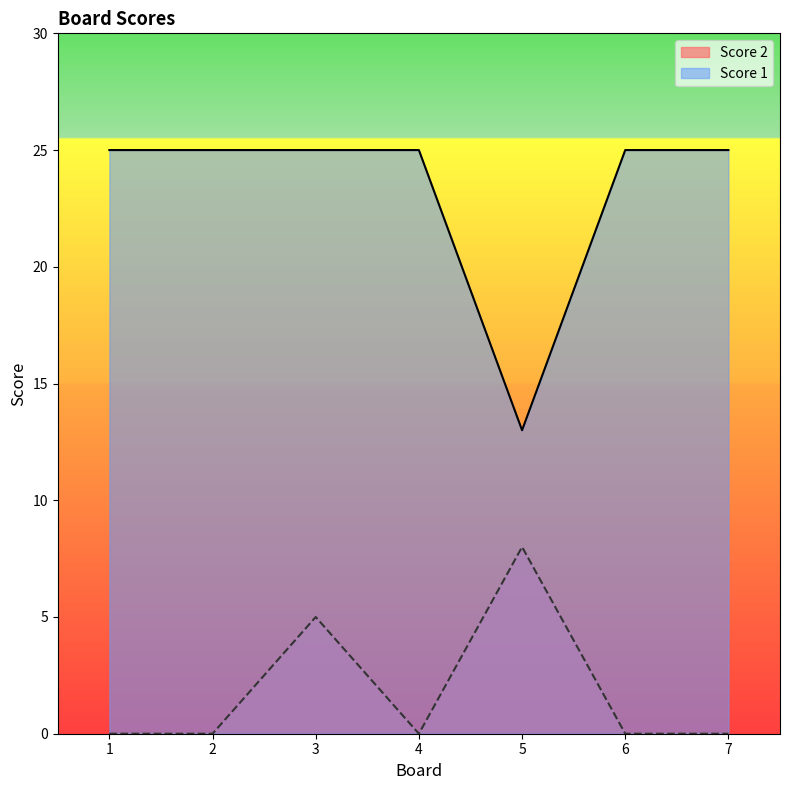

At which category does Score 1 reach its first local valley?

5